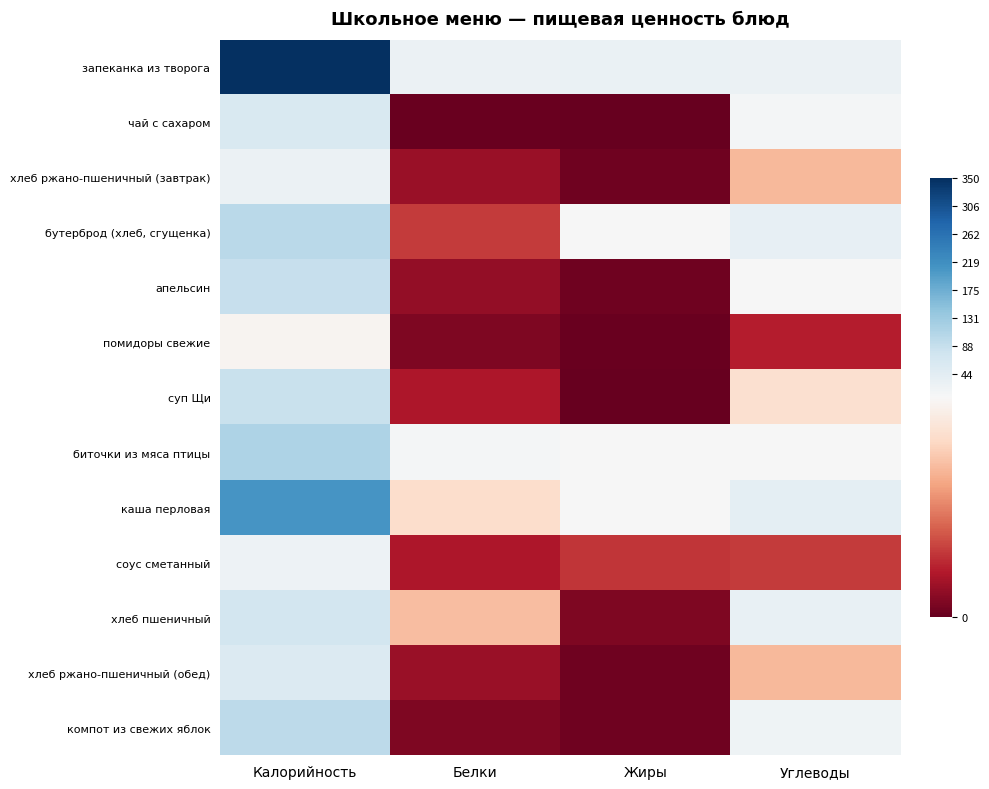

List the series in order of their peak value, lowest first.

помидоры свежие, соус сметанный, хлеб ржано-пшеничный (завтрак), хлеб ржано-пшеничный (обед), чай с сахаром, хлеб пшеничный, суп Щи, апельсин, компот из свежих яблок, бутерброд (хлеб, сгущенка), биточки из мяса птицы, каша перловая, запеканка из творога